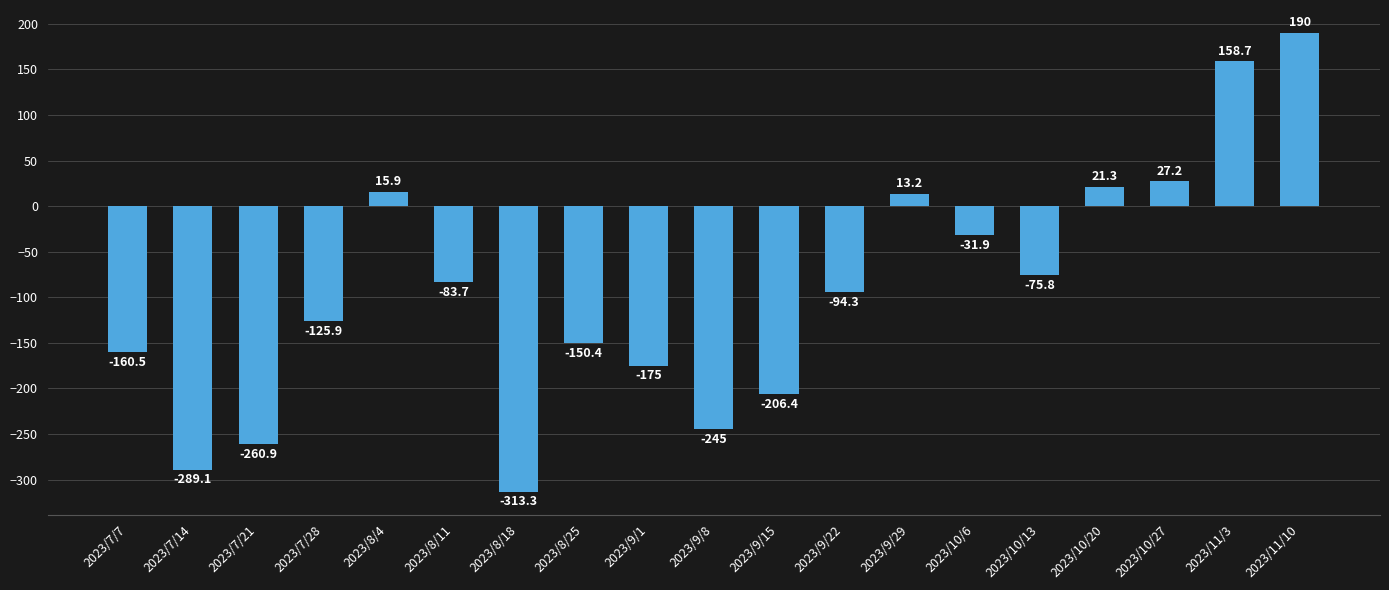

How many values are above zero?

6